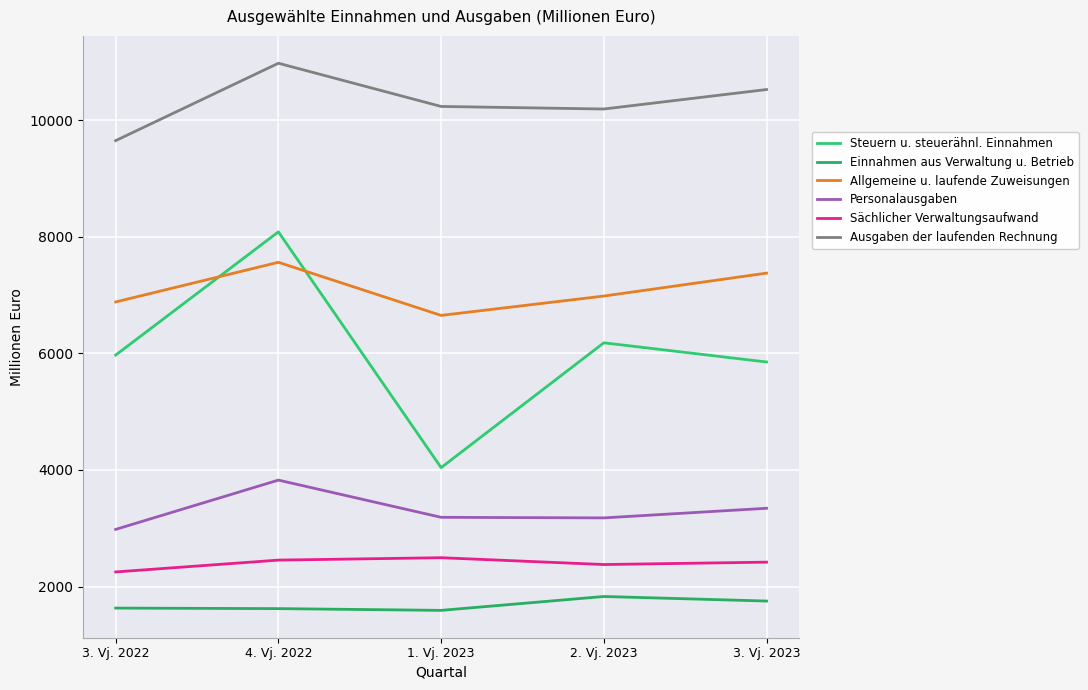

Reading left to right, list all the values displayed in this chart.

Steuern u. steuerähnl. Einnahmen: 5970	8083	4039	6180	5851
Einnahmen aus Verwaltung u. Betrieb: 1630	1621	1591	1829	1751
Allgemeine u. laufende Zuweisungen: 6881	7561	6650	6982	7375
Personalausgaben: 2980	3825	3187	3177	3342
Sächlicher Verwaltungsaufwand: 2250	2453	2494	2377	2418
Ausgaben der laufenden Rechnung: 9648	10975	10234	10190	10524